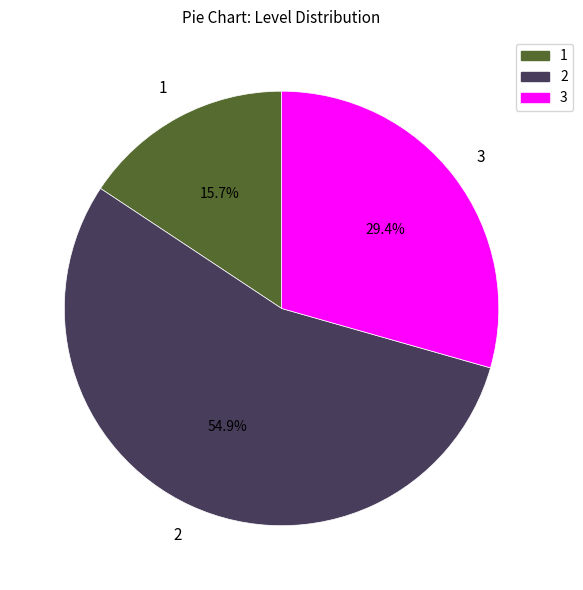

How many segments does this pie chart have?

3